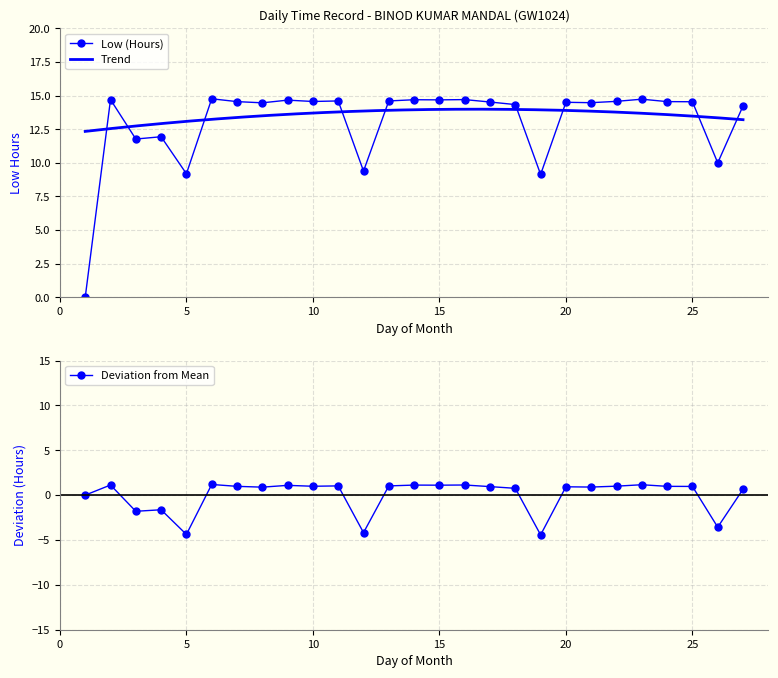

List the labels in order of value, largest first.

6, 23, 2, 16, 14, 15, 9, 11, 13, 22, 10, 7, 24, 25, 17, 20, 21, 8, 18, 27, 4, 3, 26, 12, 5, 19, 1